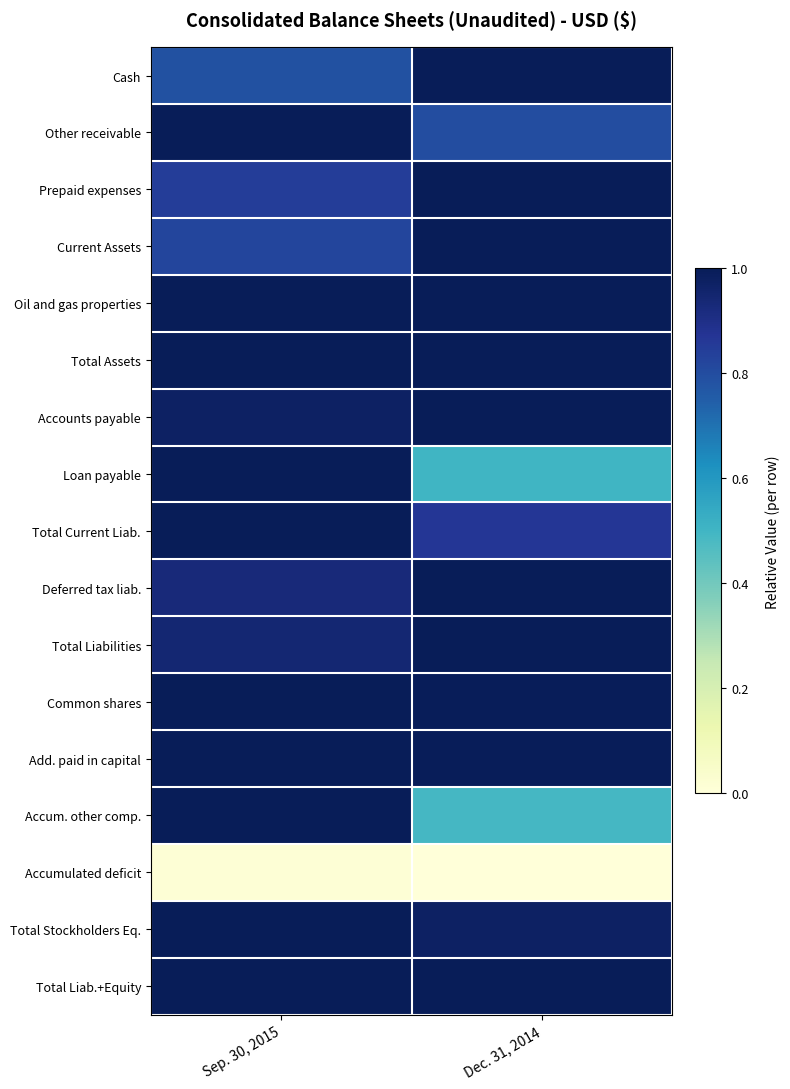

At which category is the sum across all series the highest?

Sep. 30, 2015